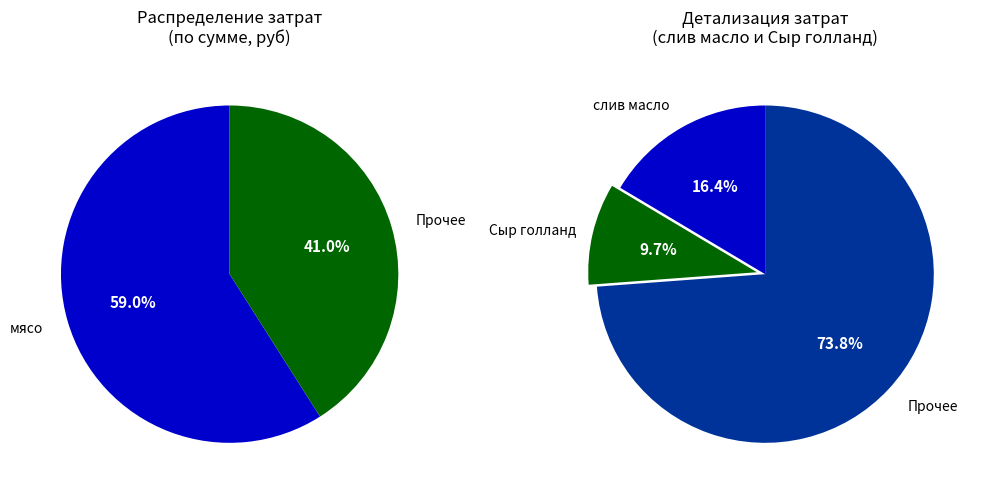

Does any single category account for the majority?

Yes